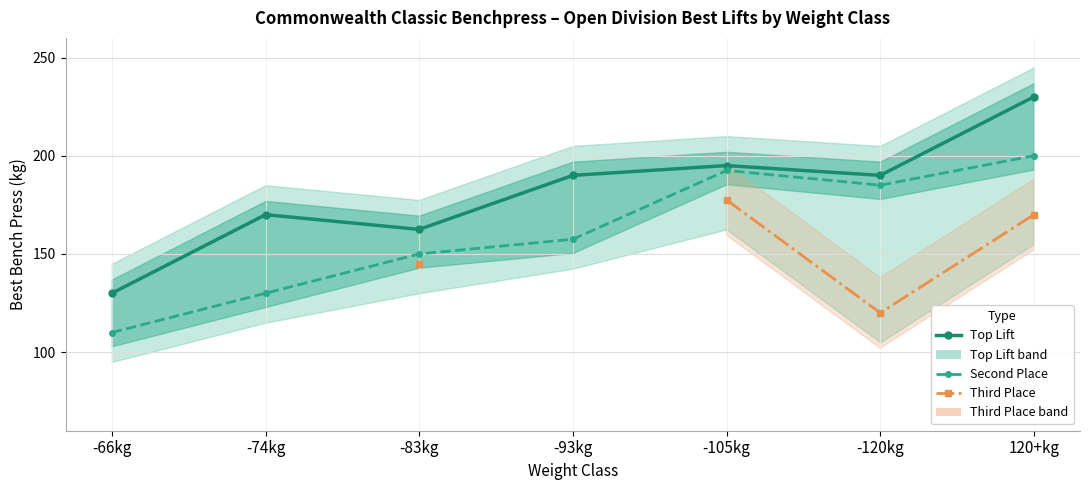

What is the label of the 5th point from the right?

-83kg